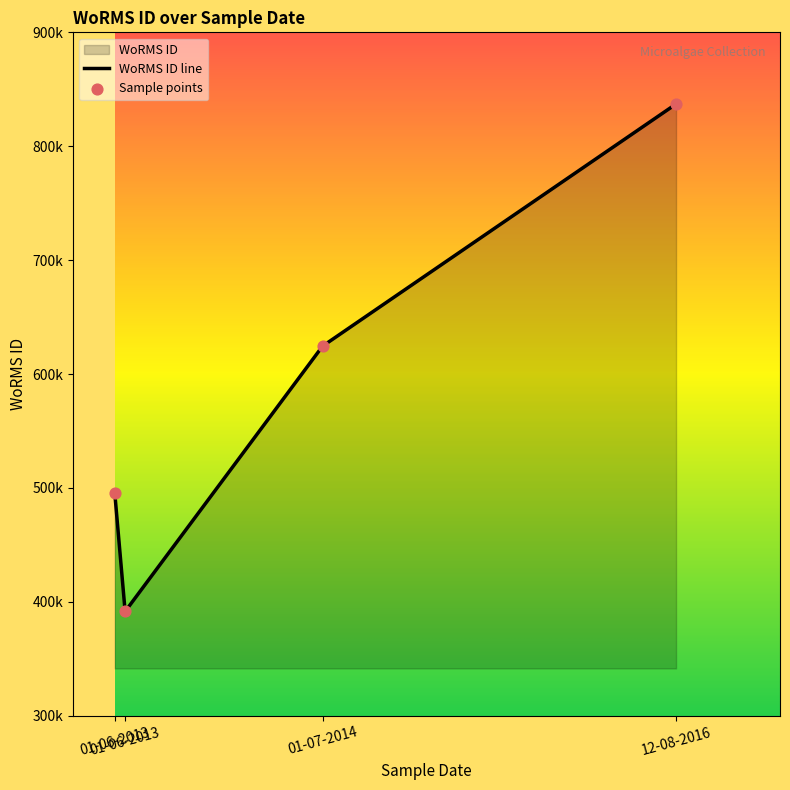

What is the change in value from 01-07-2014 to 12-08-2016?

+212562